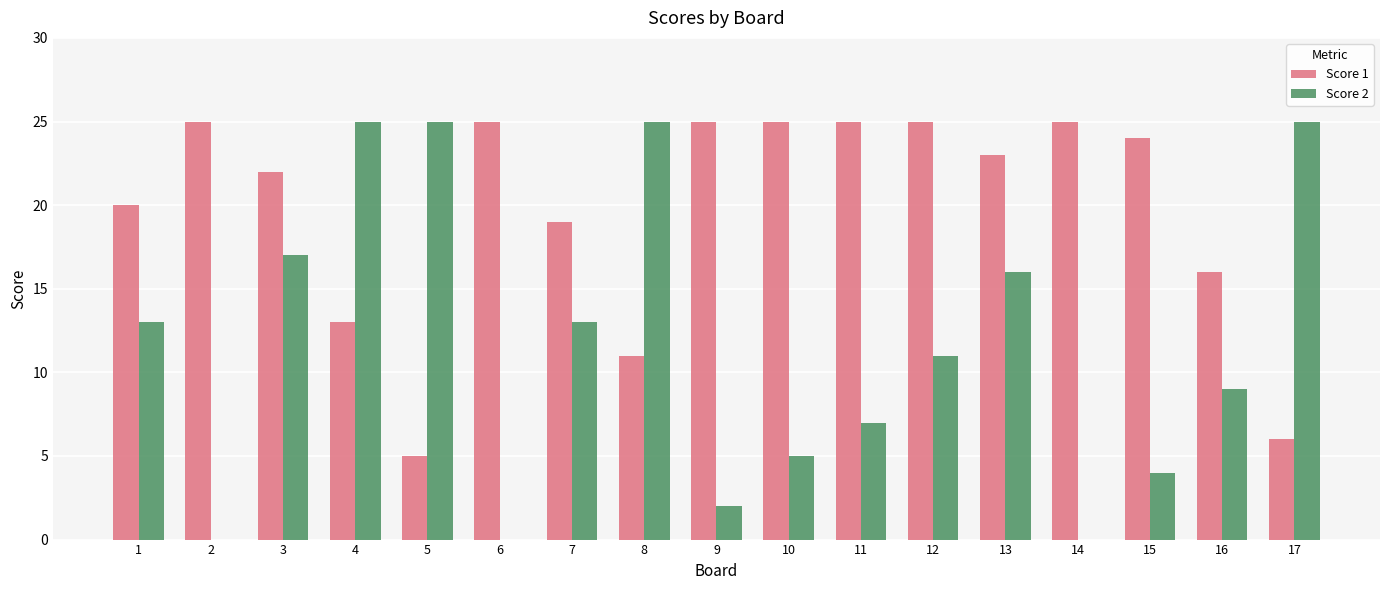

Is the value of Score 1 at 15 greater than the value of Score 2 at 14?

Yes